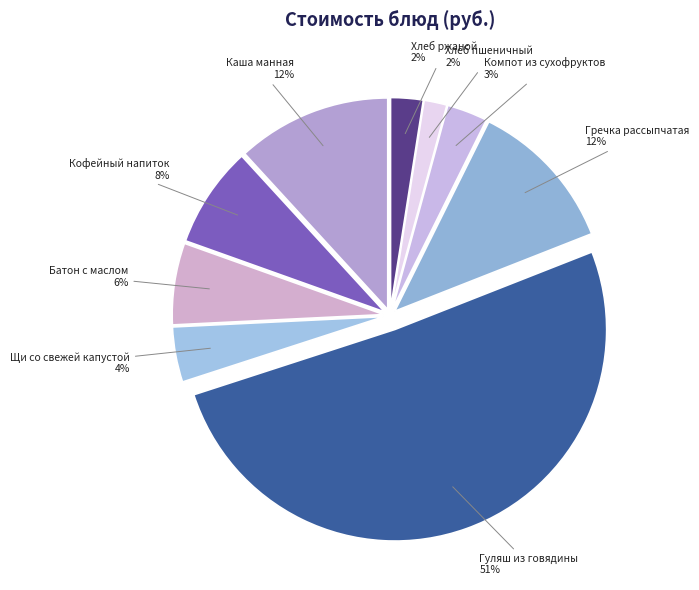

How many slices are in this pie chart?

9